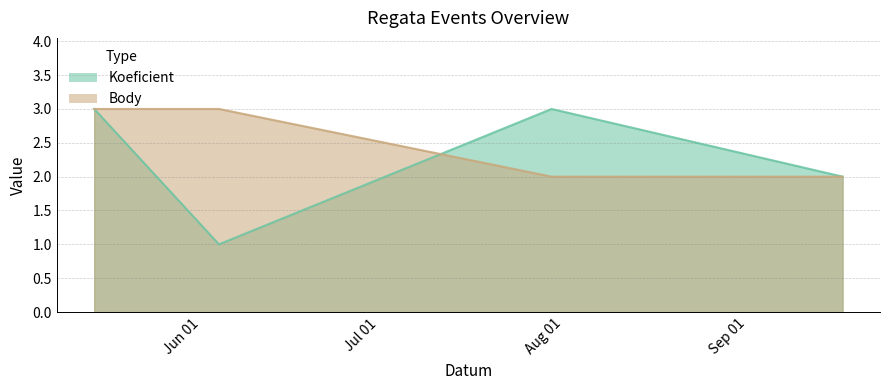

At which category does the chart reach its minimum across all series?

2022-06-04